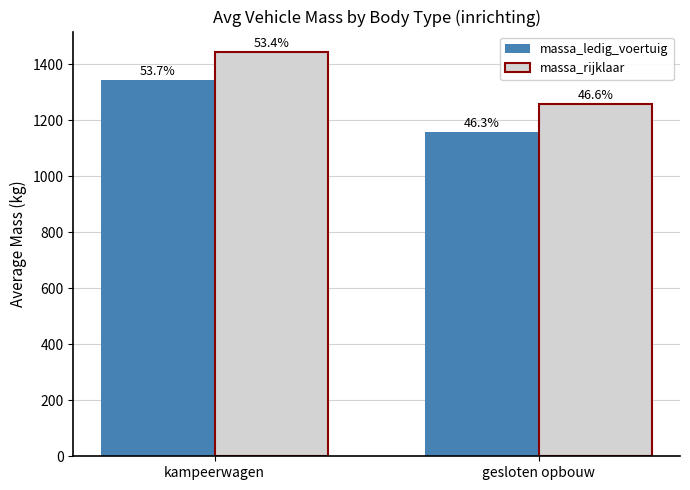

How many massa_rijklaar values are between 1260 and 1445?

2